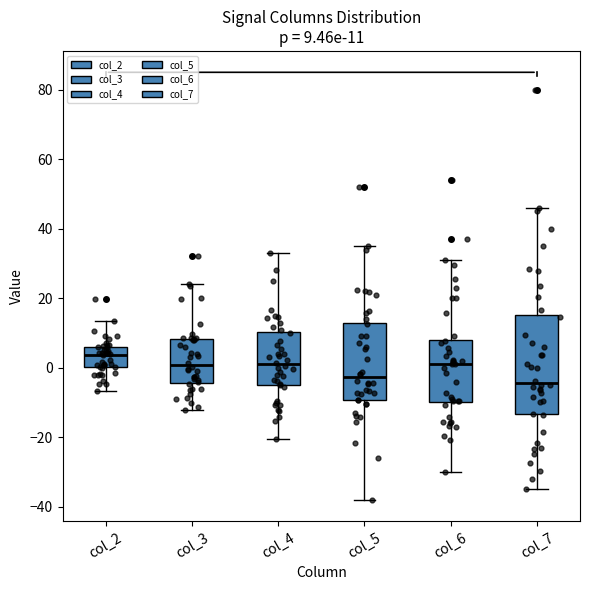

Which box's median line is the highest?

col_2